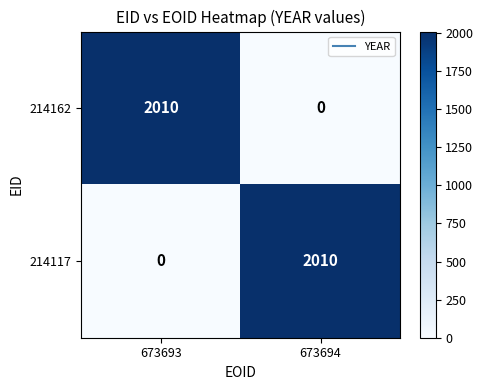

Is the value of 214162 at 673694 greater than the value of 214117 at 673694?

No